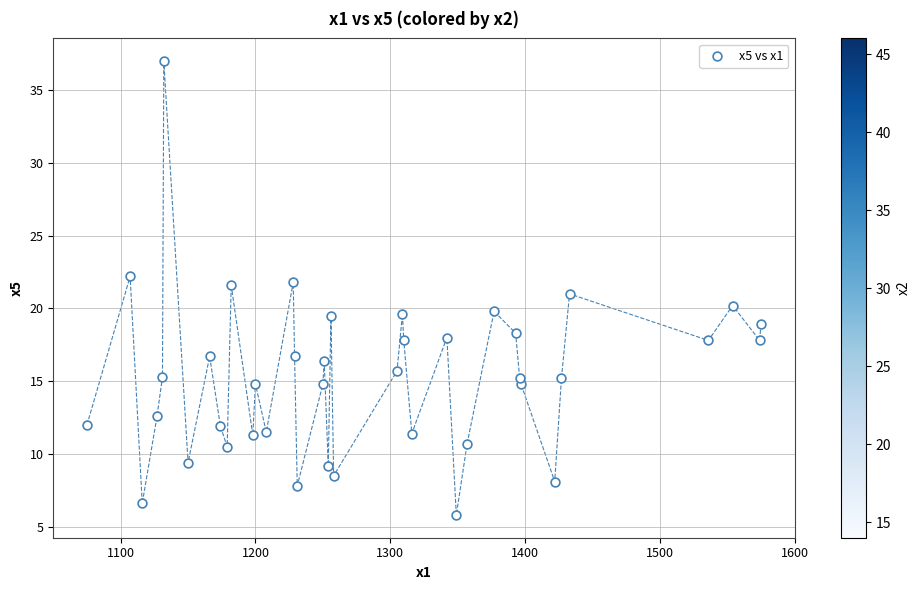

What is the range of Y values (max minus min)?

31.2